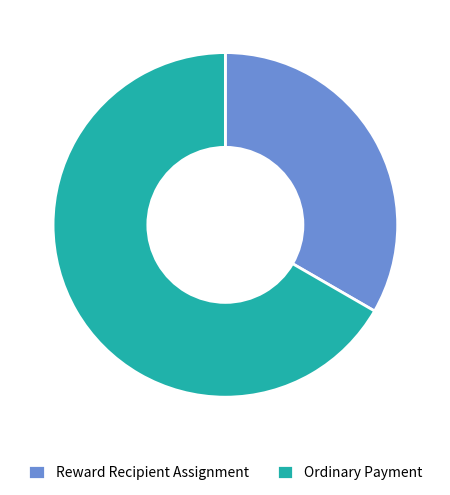

Which slice represents more than half of the pie?

Ordinary Payment